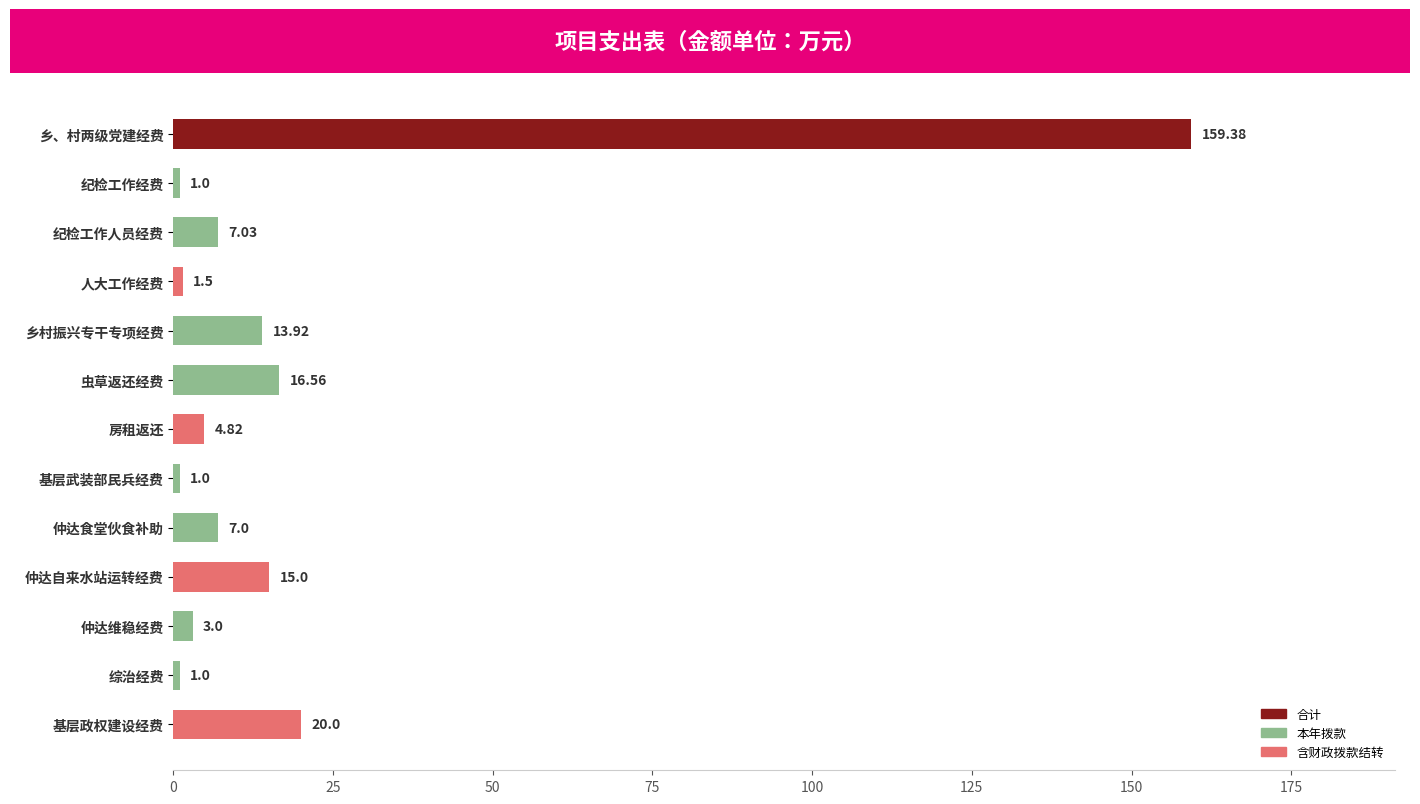

What is the label of the 2nd bar from the bottom?

综治经费